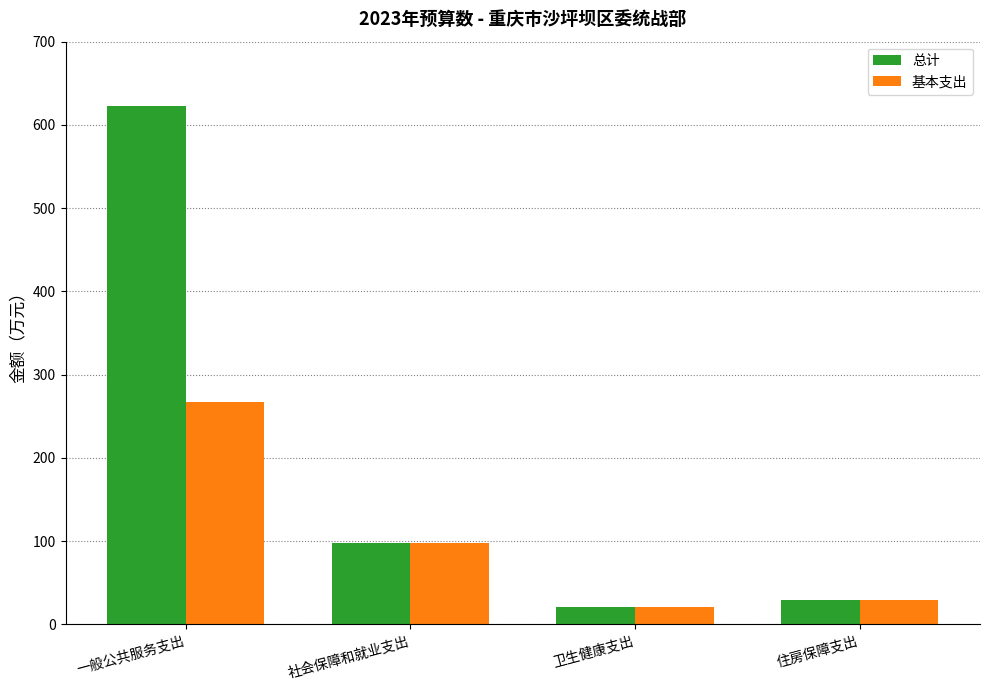

At which label is 基本支出 closest to 143?

社会保障和就业支出